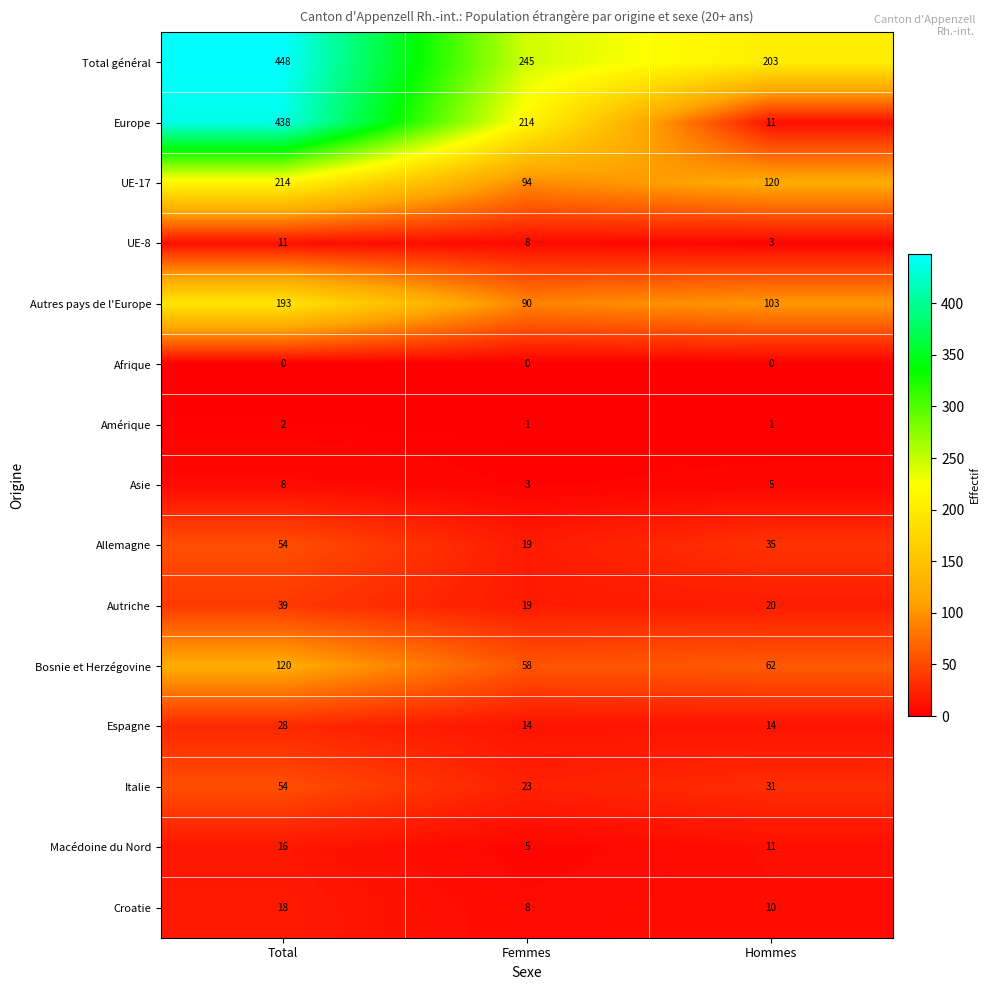

The Bosnie et Herzégovine series shows 62 at Hommes. True or false?

True